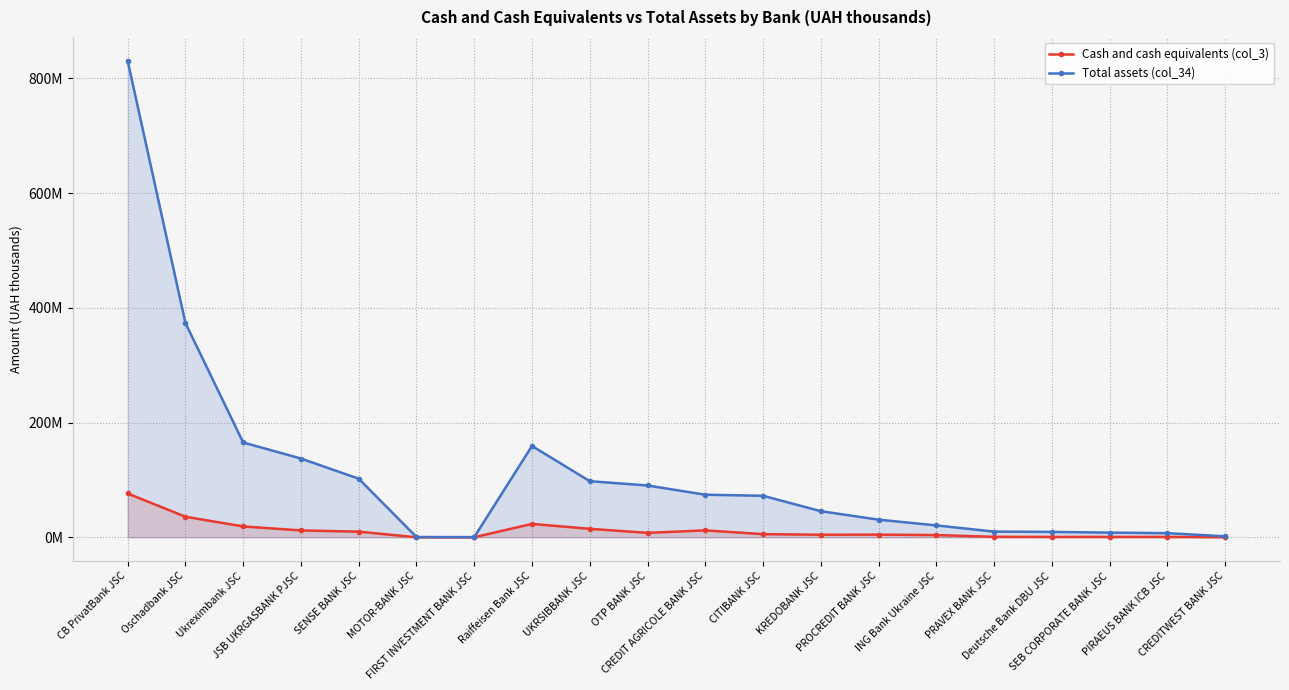

What is the approximate value of Total assets (col_34) at CITIBANK JSC?

72352216.0